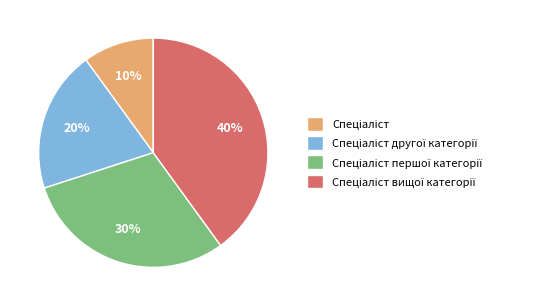

To the nearest percent, what is the difference between the largest and smallest slice percentages?

30%